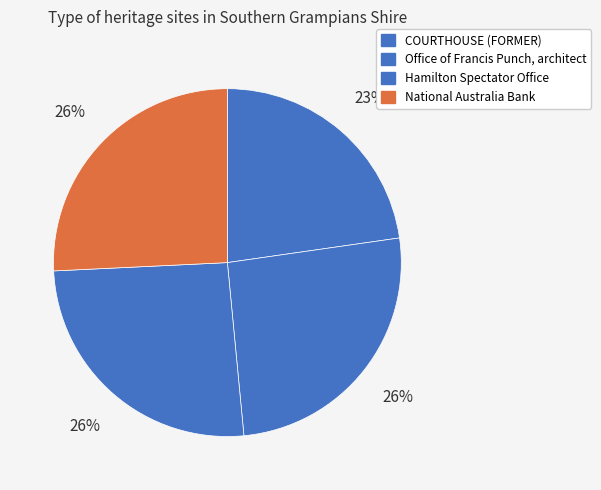

To the nearest percent, what is the difference between the largest and smallest slice percentages?

3%